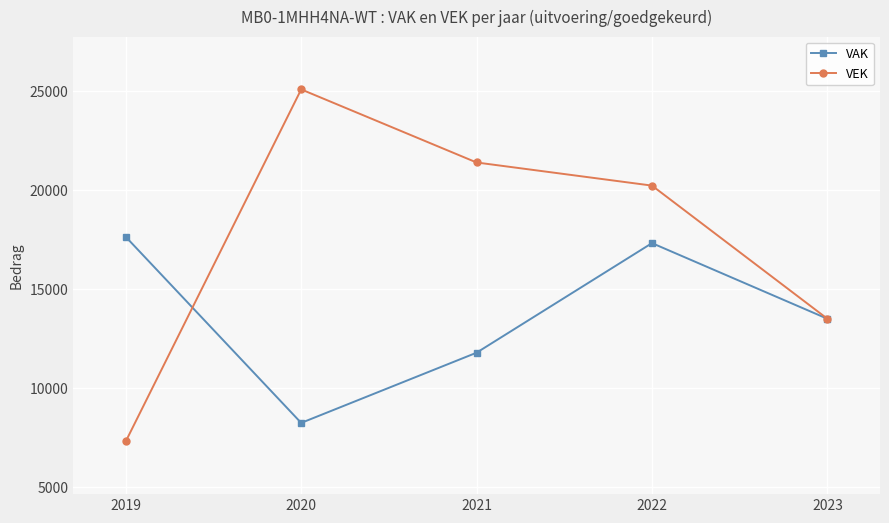

Is it true that VAK equals 11789 at 2021?

True